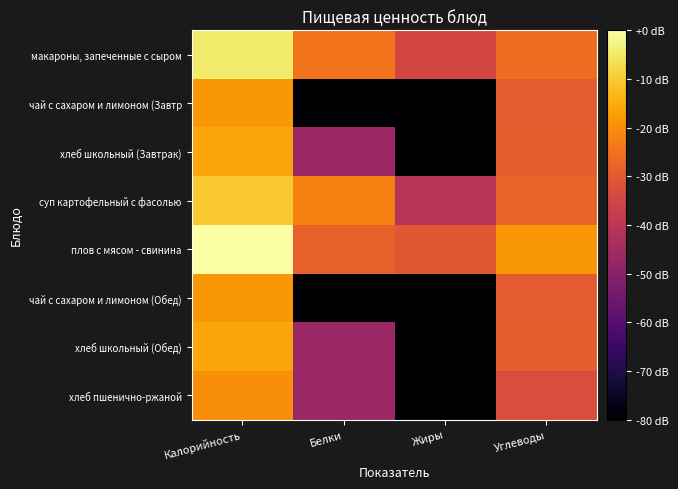

Which series has the largest total across all categories?

плов с мясом - свинина